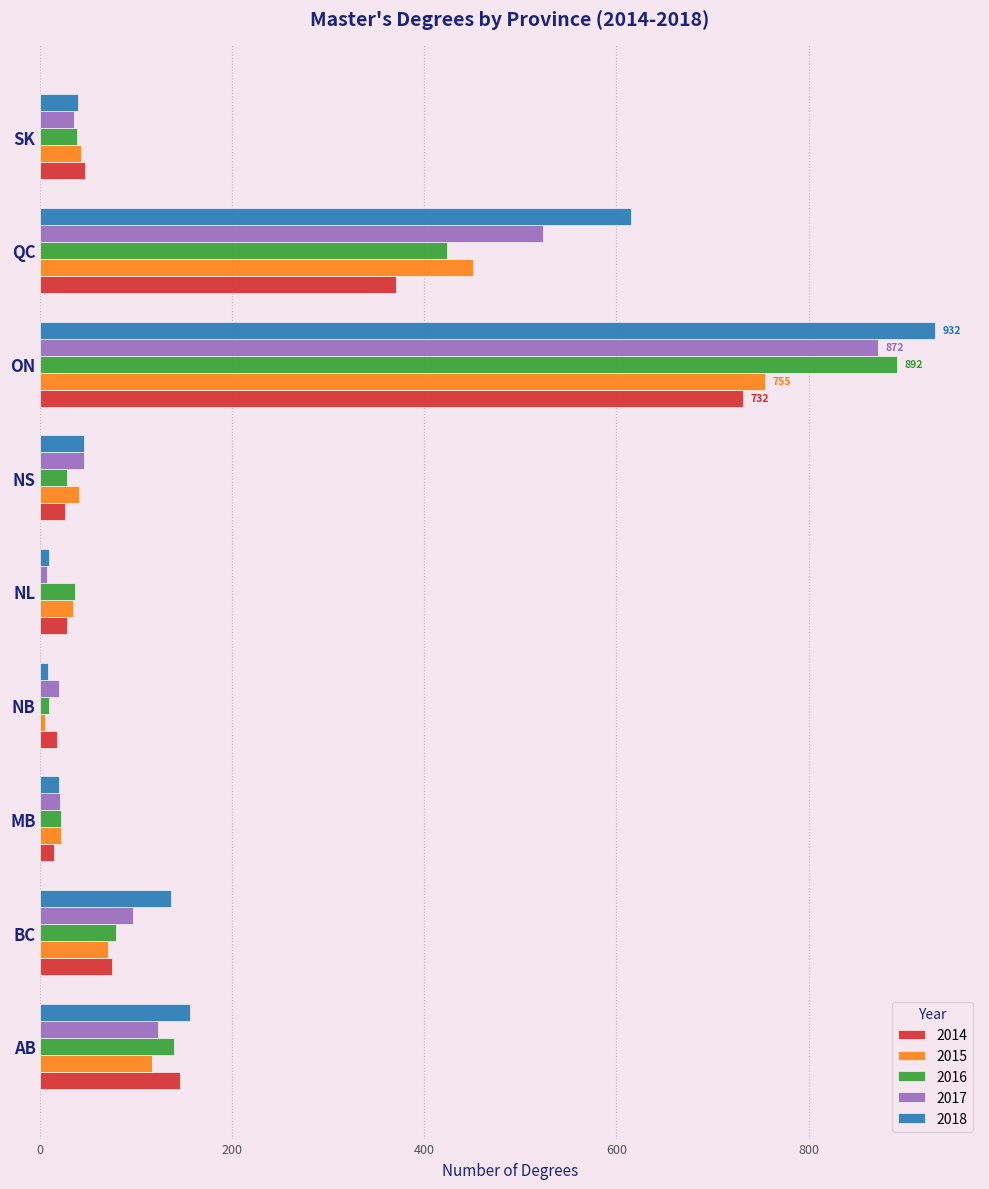

Which series has the largest total across all categories?

2018